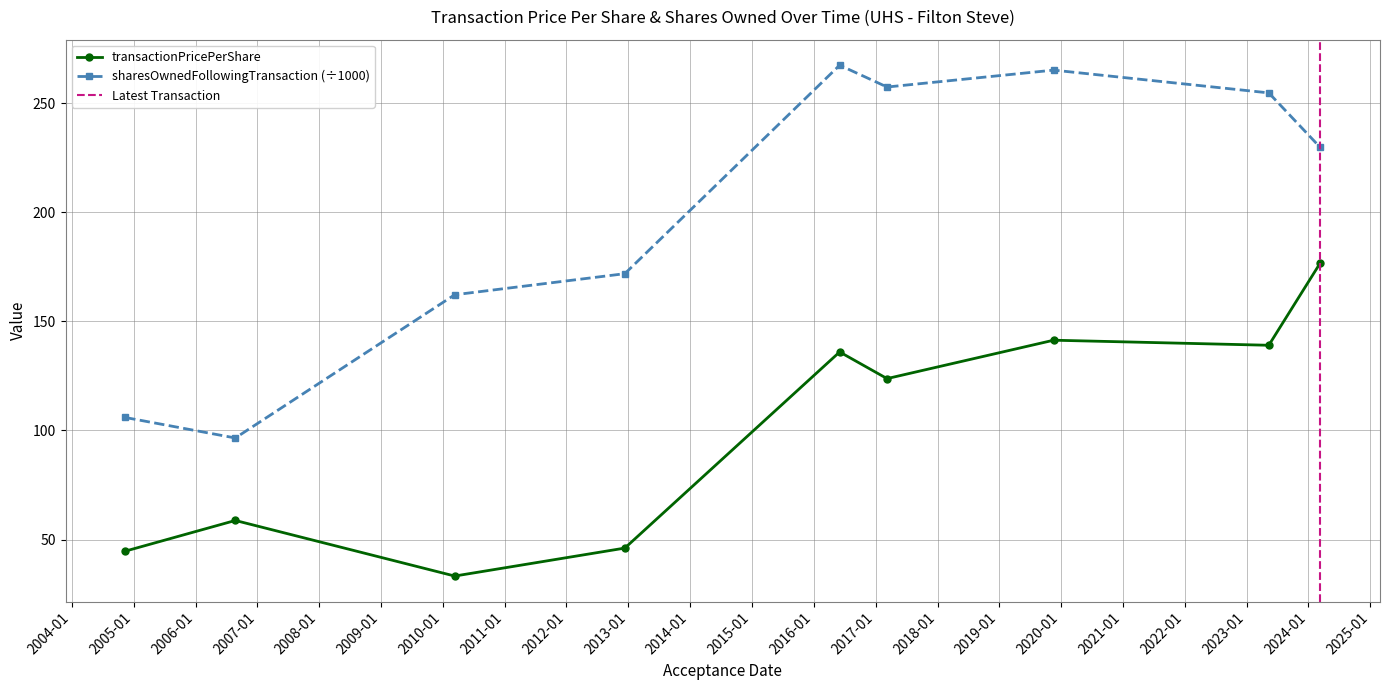

Which category has the highest value in the transactionPricePerShare series?

2024-03-11